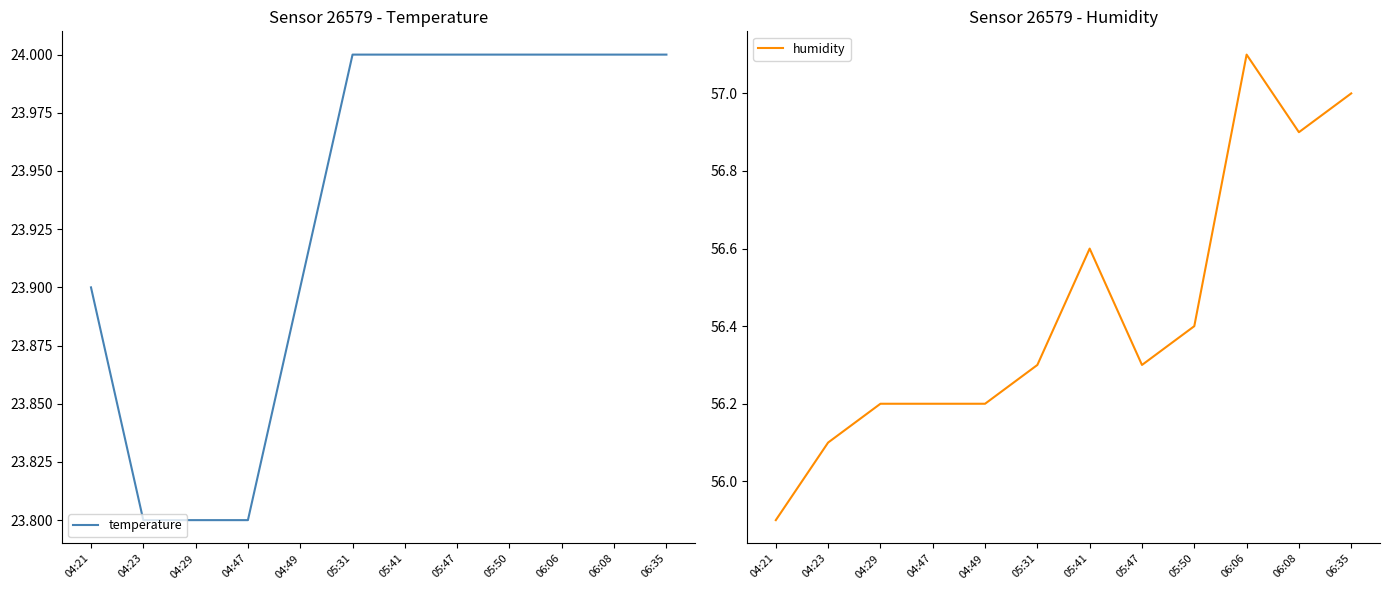

At which label is humidity closest to 56?

04:21